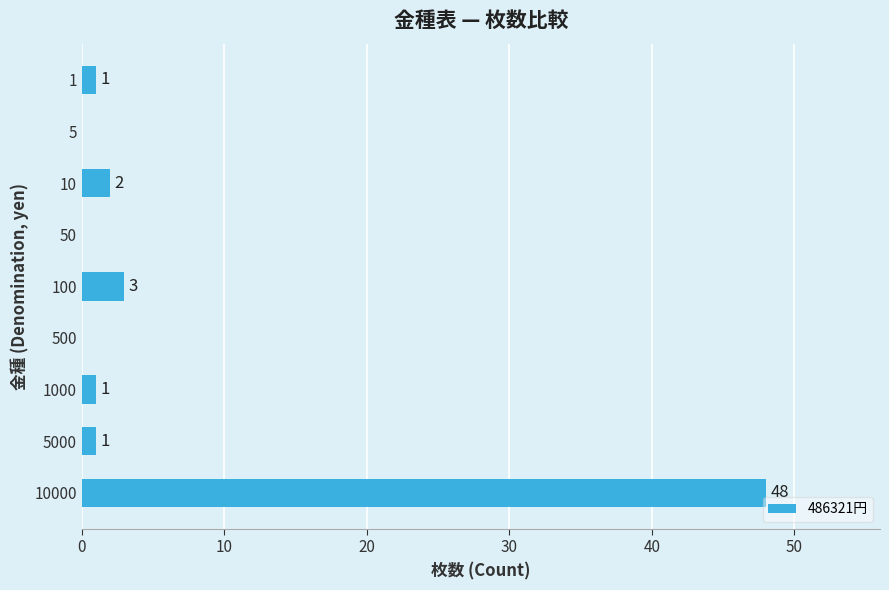

What is the sum of all values?

56